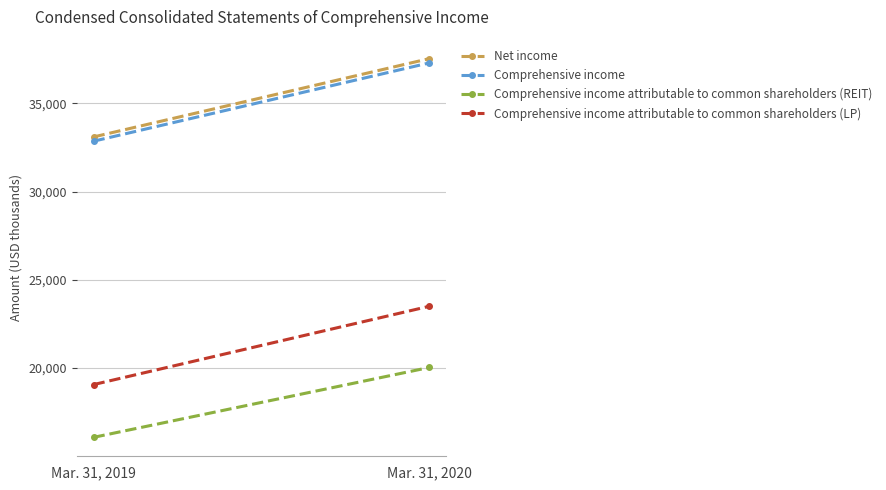

Reading left to right, transcribe all the data shown in this chart.

Net income: Mar. 31, 2019=33091	Mar. 31, 2020=37527
Comprehensive income: Mar. 31, 2019=32850	Mar. 31, 2020=37286
Comprehensive income attributable to common shareholders (REIT): Mar. 31, 2019=16080	Mar. 31, 2020=20038
Comprehensive income attributable to common shareholders (LP): Mar. 31, 2019=19068	Mar. 31, 2020=23504